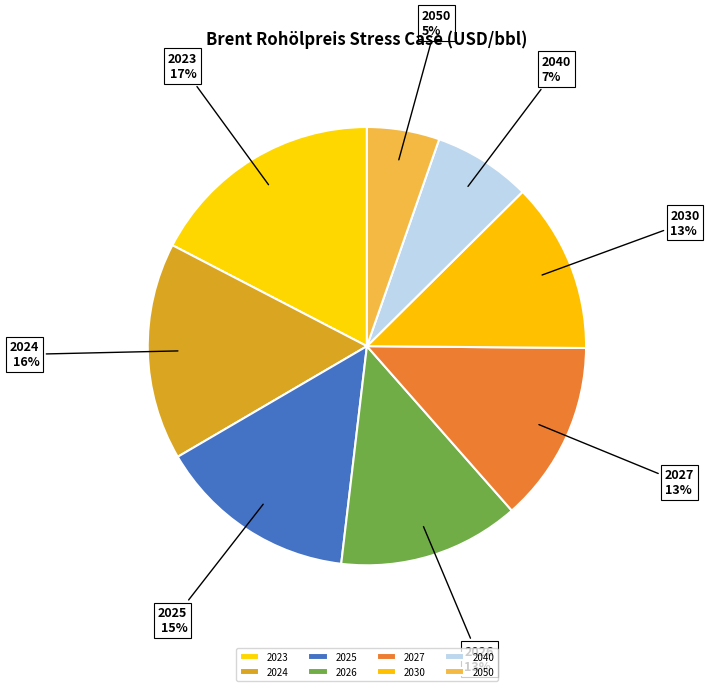

Is 2027 the majority of the pie?

No